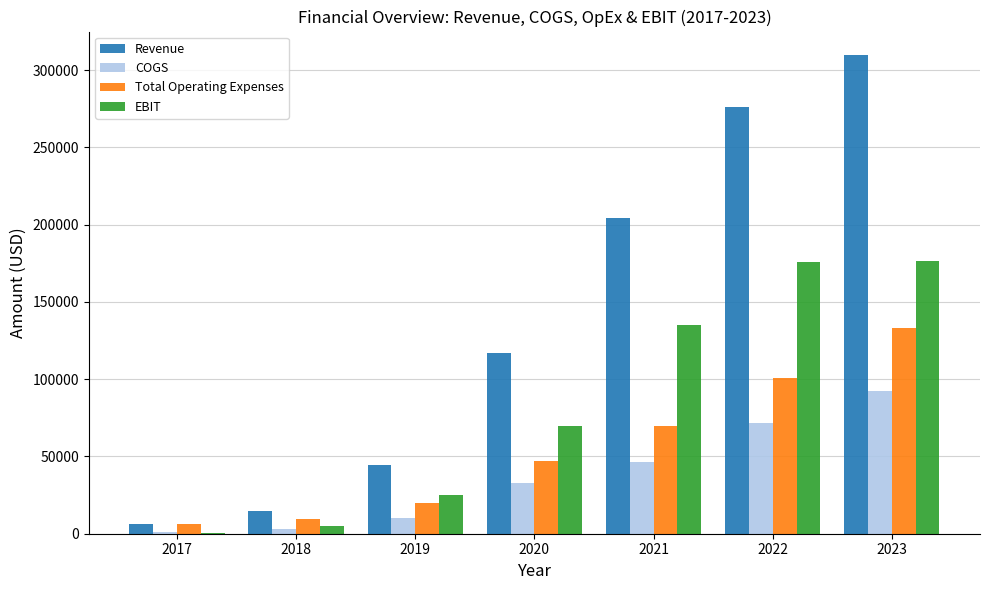

How many groups of bars are there?

7